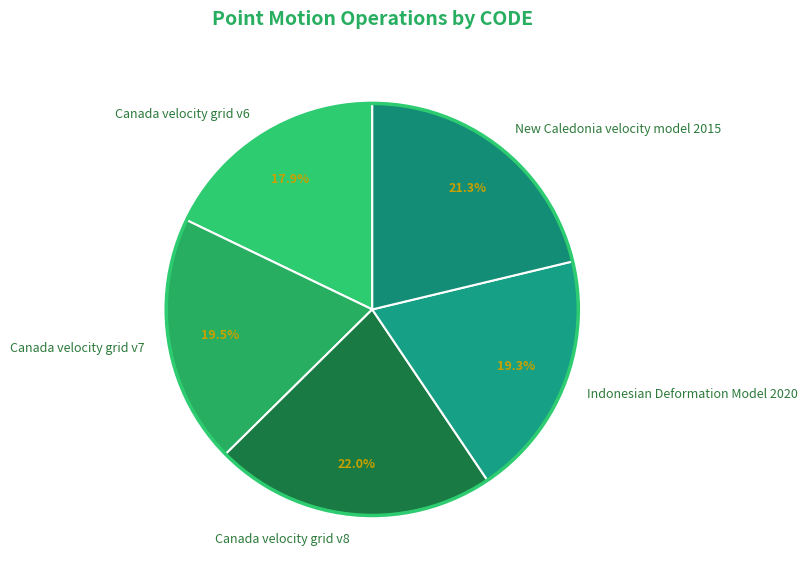

Does Canada velocity grid v8 account for over 50% of the chart?

No